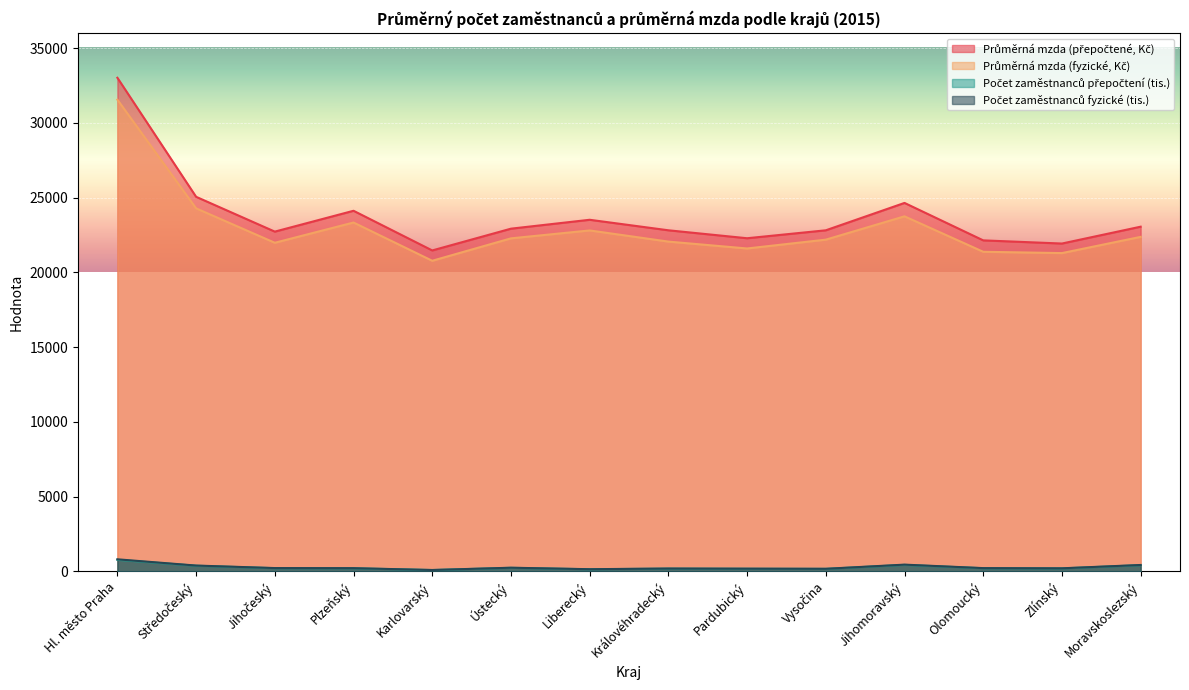

True or false: Počet zaměstnanců přepočtení (tis.) has a value of 172.9 at Pardubický.

True